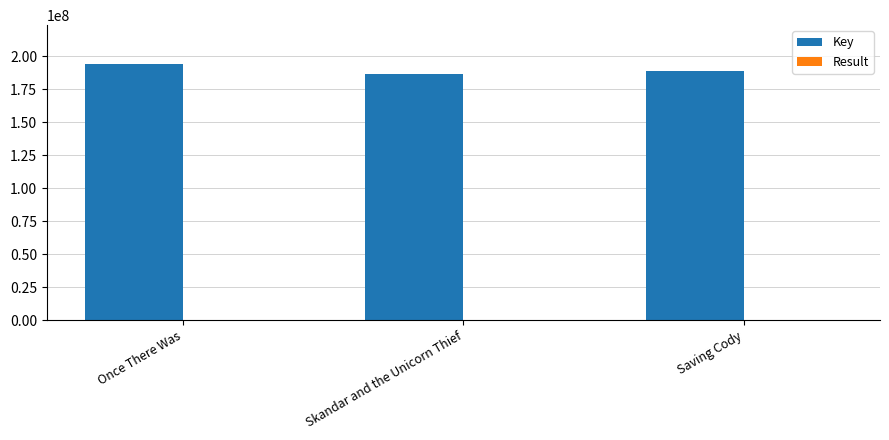

The value of Key at Skandar and the Unicorn Thief is 186861627. True or false?

True